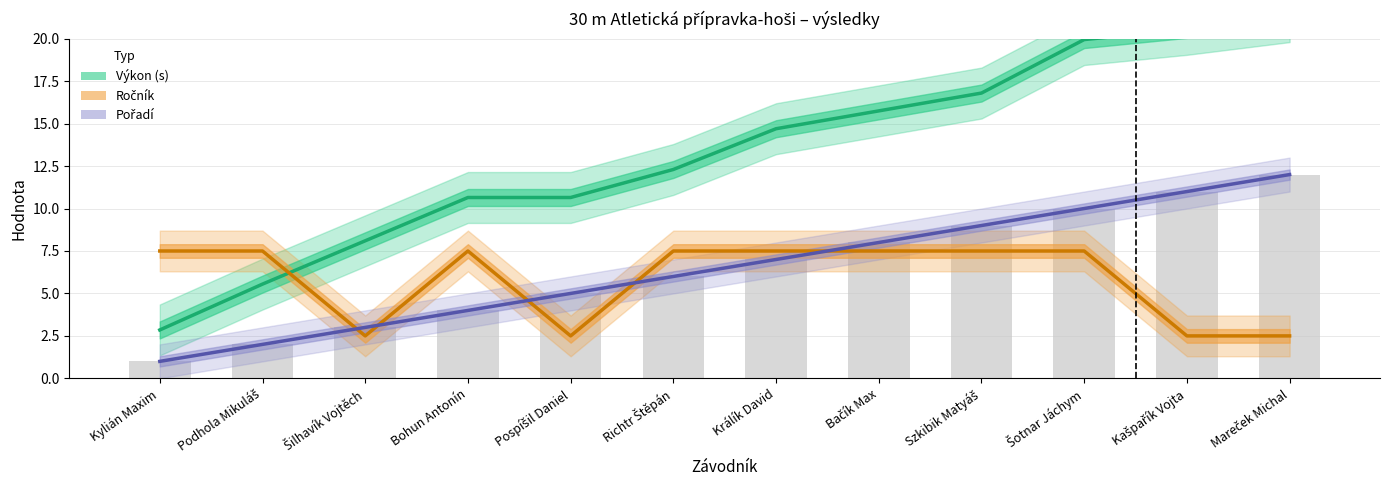

What is the sum of all Pořadí values?

78.0